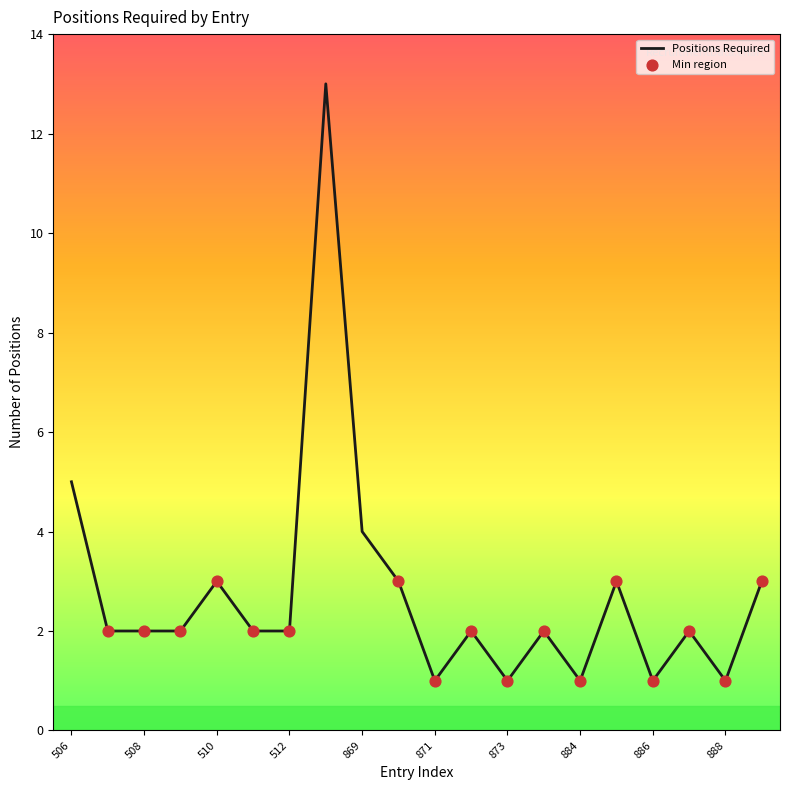

What is the difference between the maximum and minimum values?

12